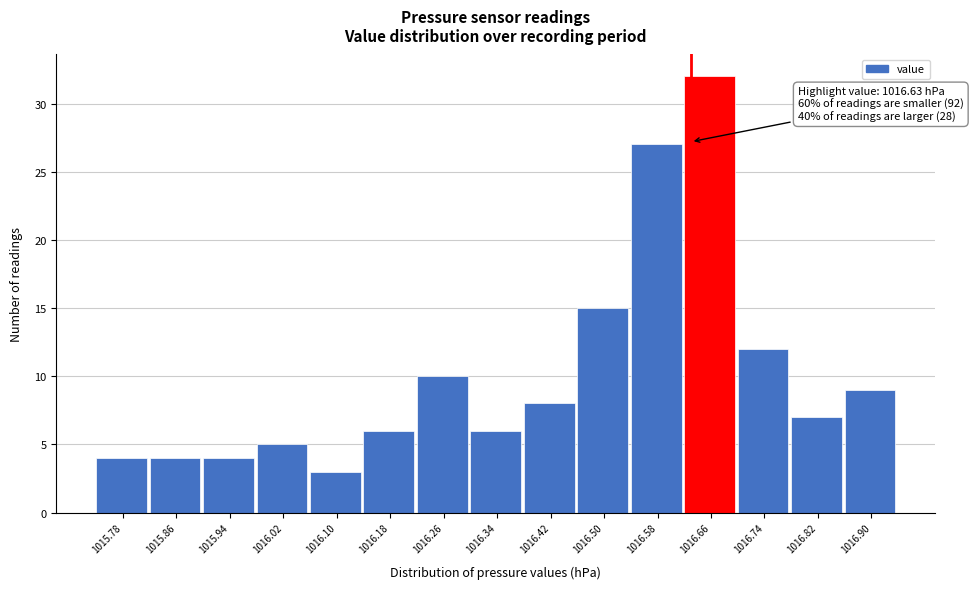

Which range on the x-axis has the tallest bar?

1016.62 to 1016.70